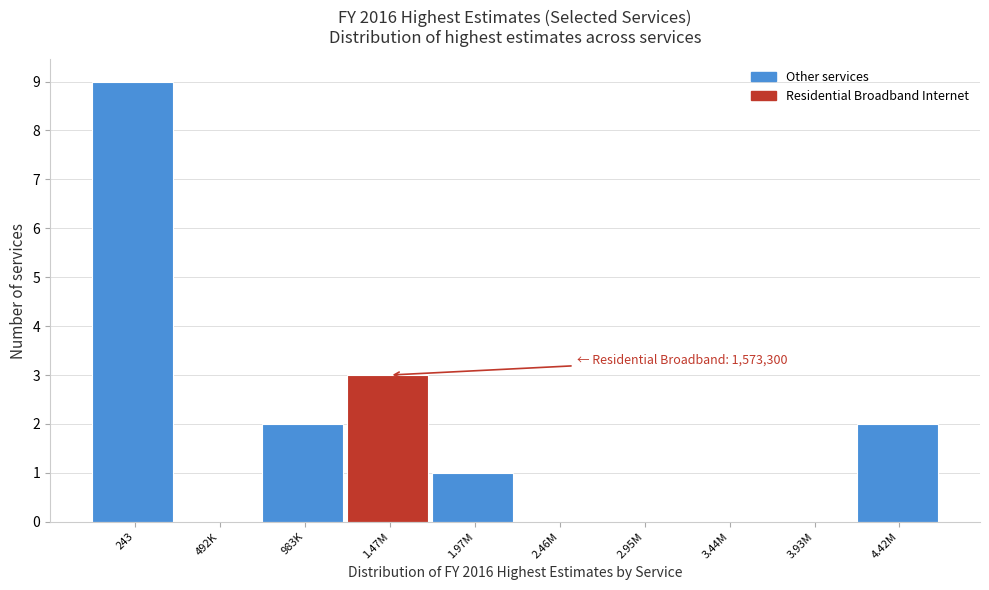

Reading right to left, transcribe all the data shown in this chart.

4.42M=2	3.93M=0	3.44M=0	2.95M=0	2.46M=0	1.97M=1	1.47M=3	983K=2	492K=0	243=9